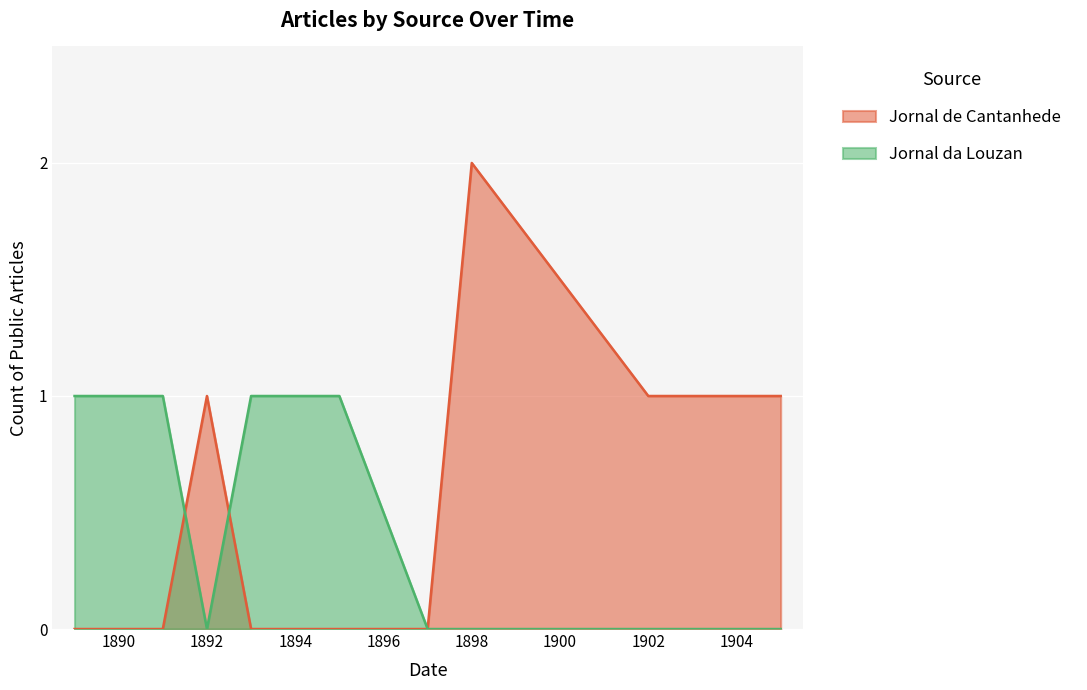

The Jornal da Louzan series shows 1 at 1889. True or false?

True